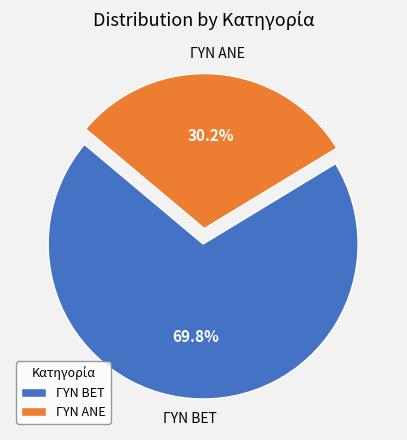

What is the largest slice in the pie chart?

ΓΥΝ BET